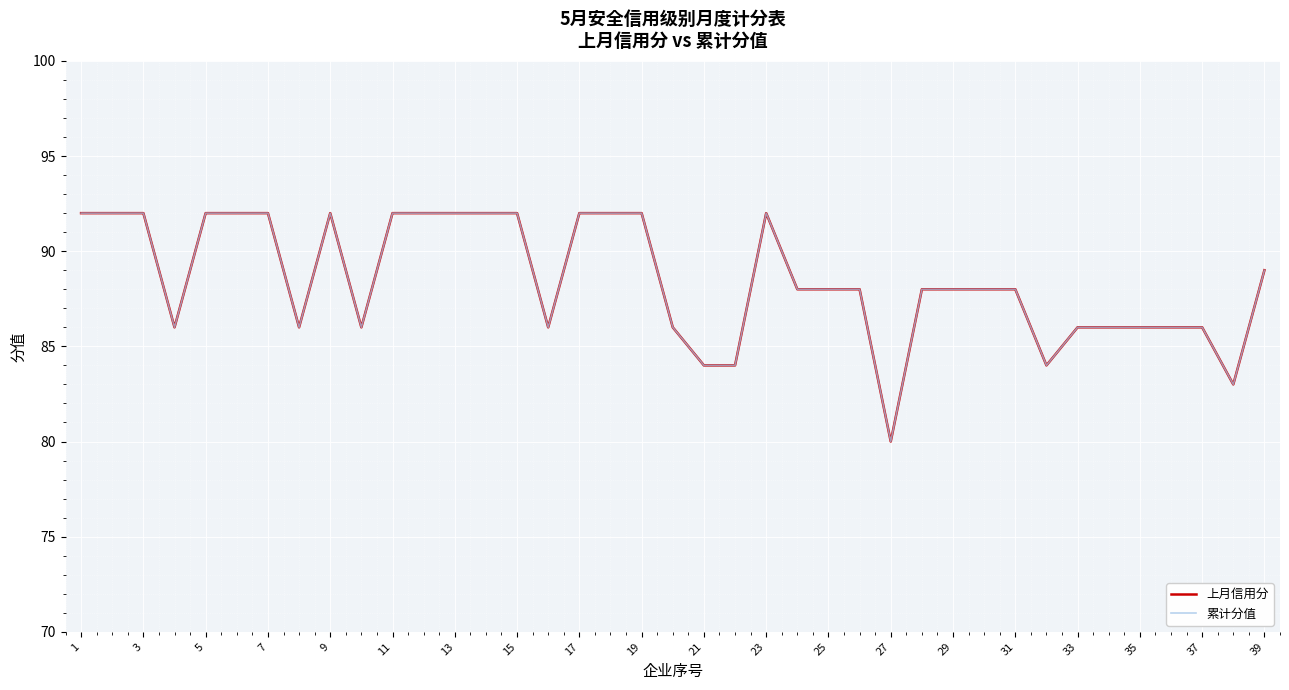

Does the chart display data point markers on the line(s)?

No